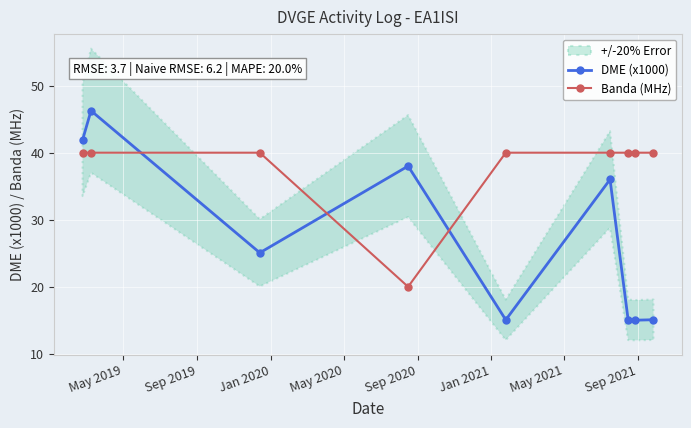

What is the highest value of the Banda (MHz) series?

40.0